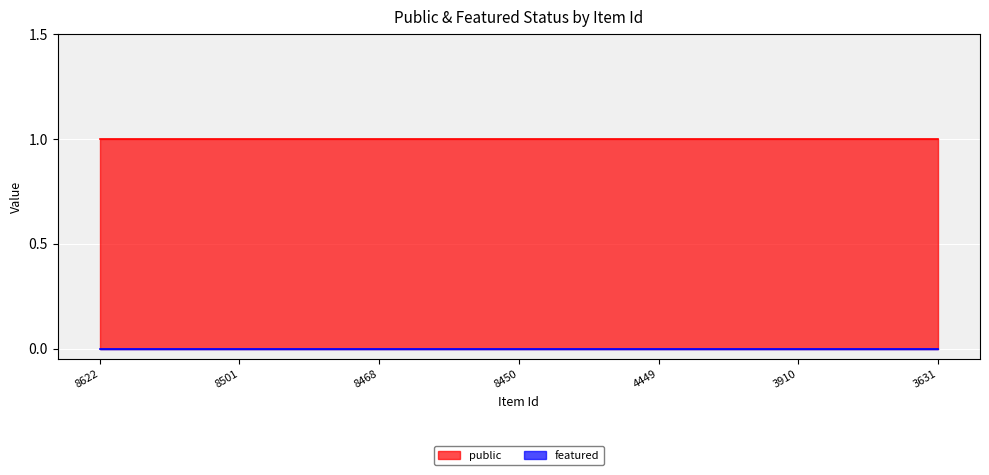

Where is featured nearest to the value 0?

8622